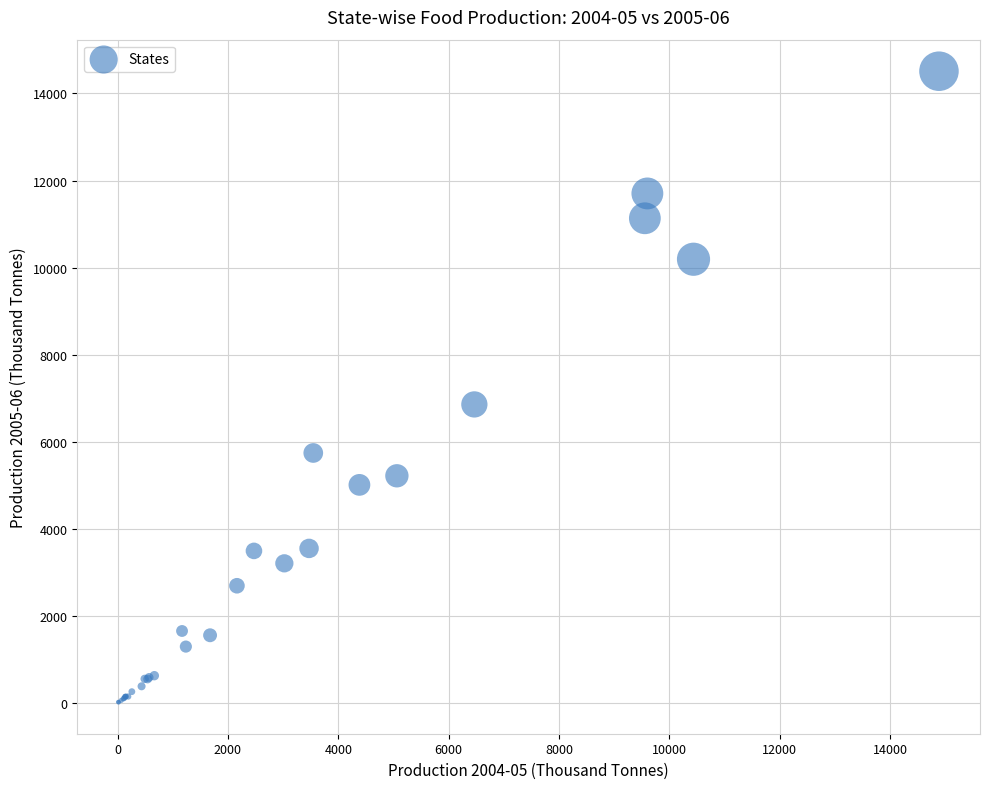

What Y value in the scatter plot is closest to 7266?

6859.0